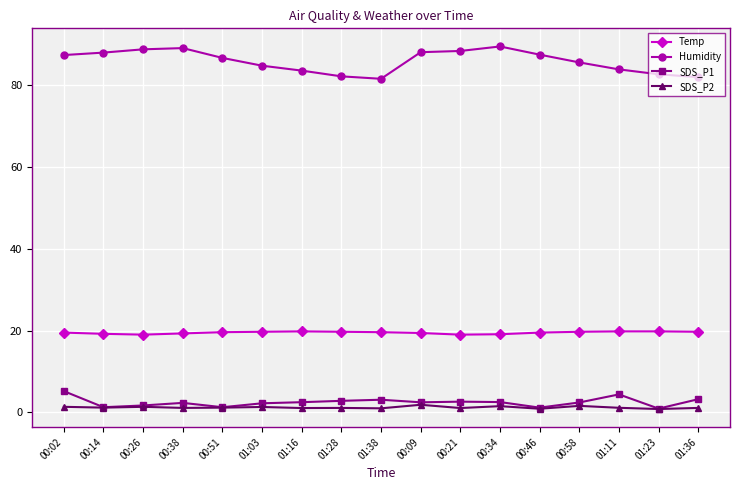

Which series has the largest range (max minus min)?

Humidity